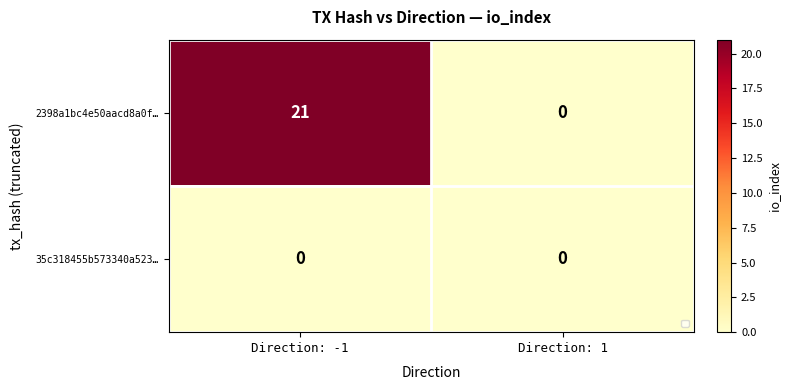

Which series has the widest spread of values?

2398a1bc4e50aacd8a0f…